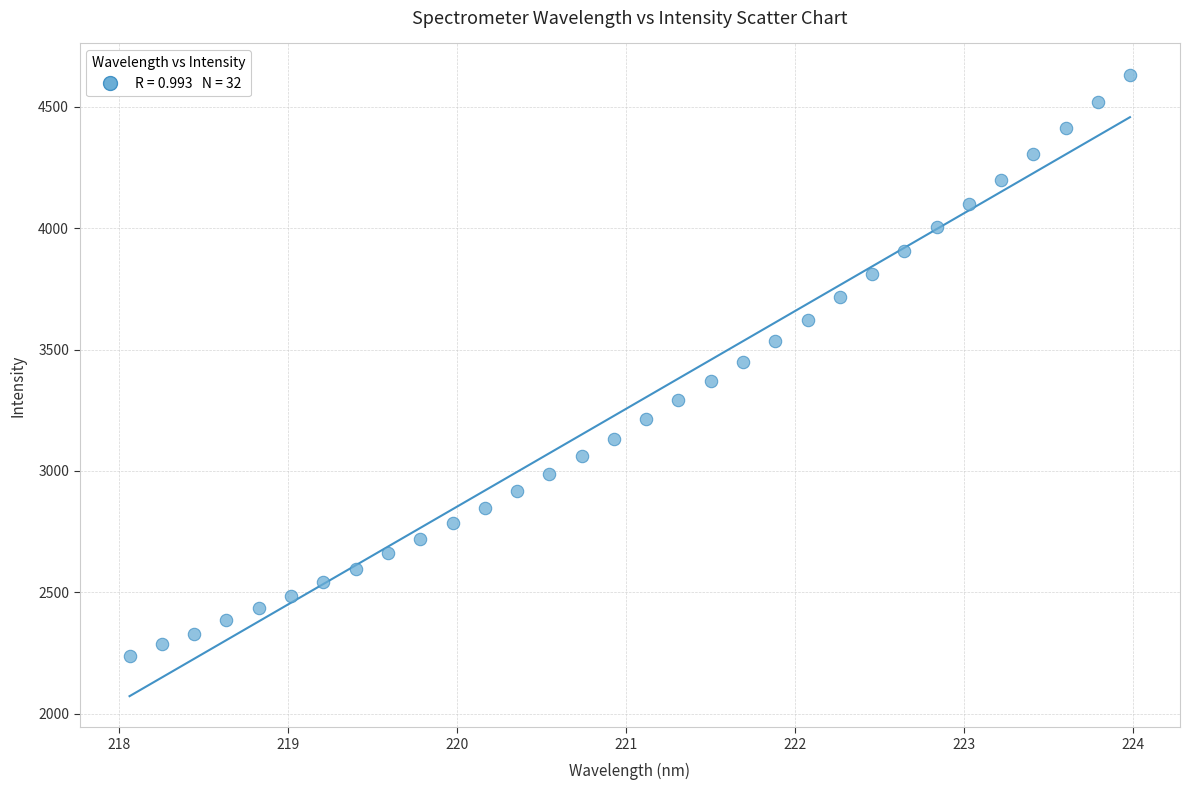

What is the range of X values (max minus min)?

5.9